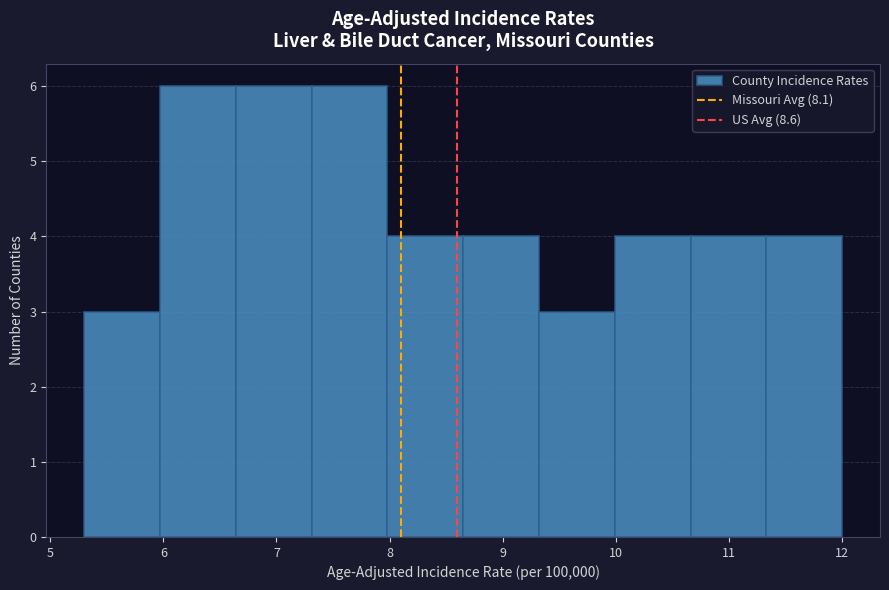

Reading left to right, transcribe this chart: for each bar, give the range it covers on the x-axis and its height. Neither the bar edges nor the heights are printed on the chart, so give them approximately, as read against the axes.

5.30 to 5.97: 3
5.97 to 6.64: 6
6.64 to 7.31: 6
7.31 to 7.98: 6
7.98 to 8.65: 4
8.65 to 9.32: 4
9.32 to 9.99: 3
9.99 to 10.66: 4
10.66 to 11.33: 4
11.33 to 12.00: 4